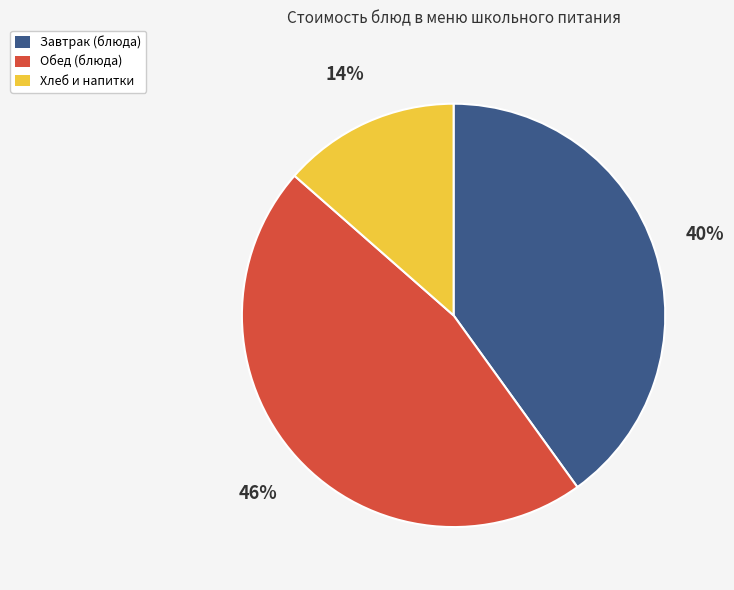

To the nearest percent, what is the average slice percentage?

33%